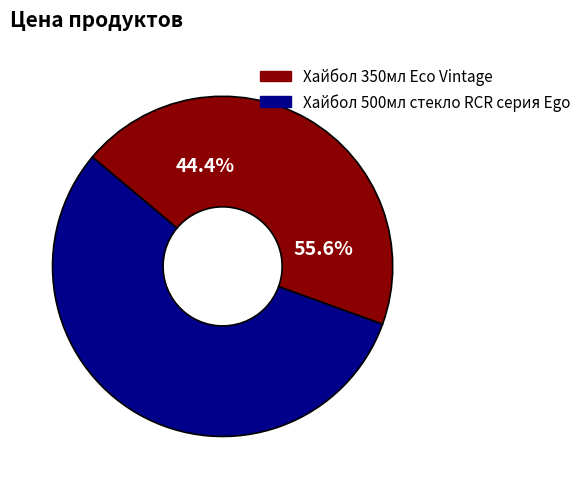

To the nearest percent, what is the average slice percentage?

50%